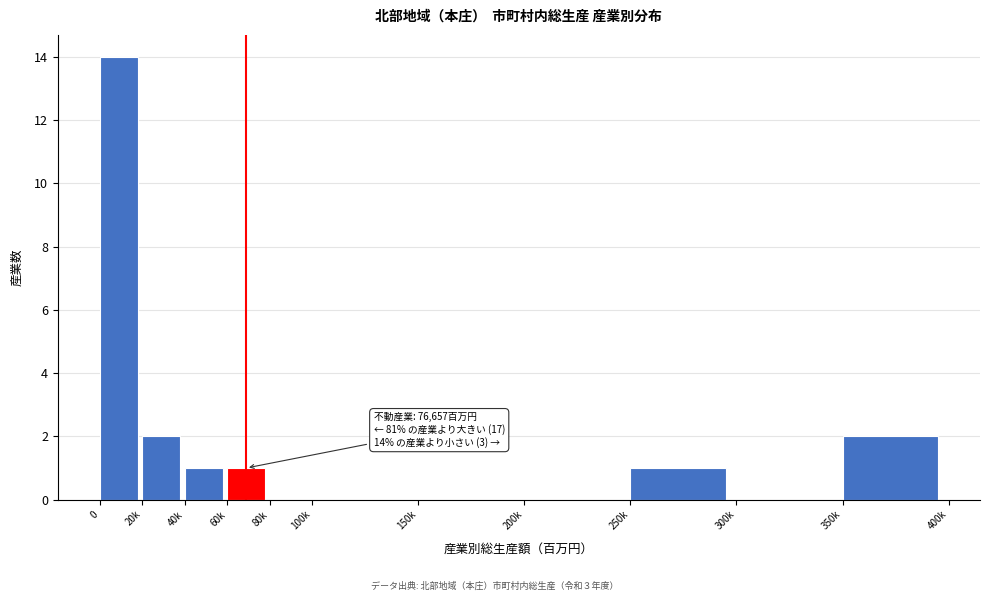

Reading right to left, extract all data points from this chart.

350k=2	300k=0	250k=1	200k=0	150k=0	100k=0	80k=0	60k=1	40k=1	20k=2	0=14